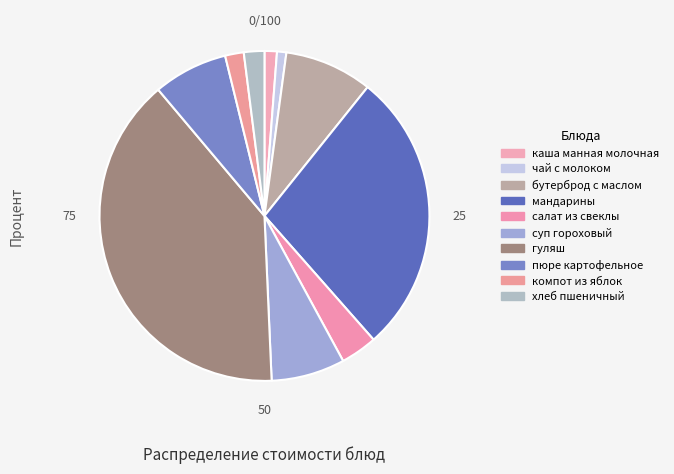

Is there a majority slice in this chart?

No